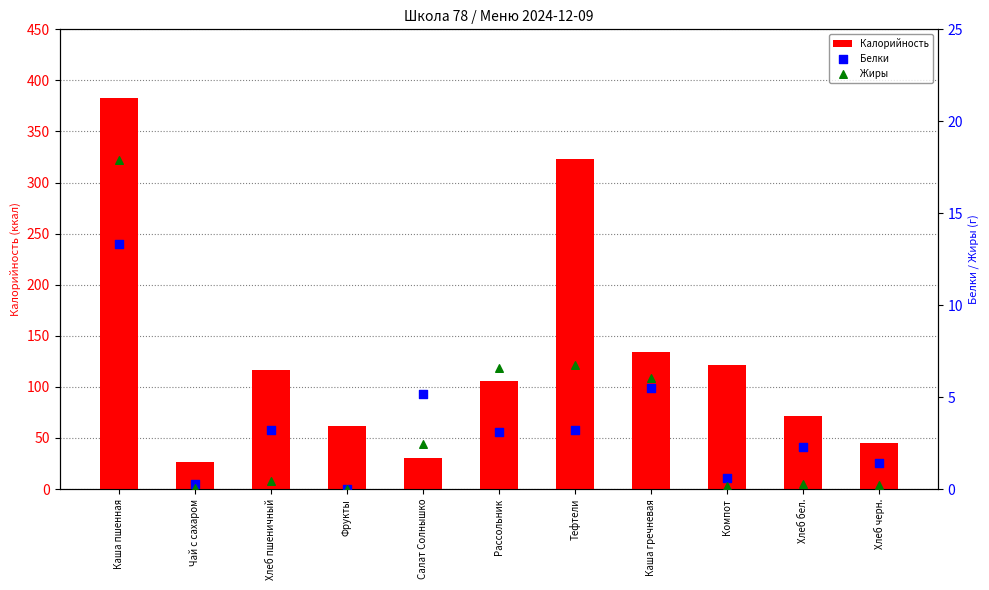

What are all the series names shown in the legend?

Калорийность, Белки, Жиры